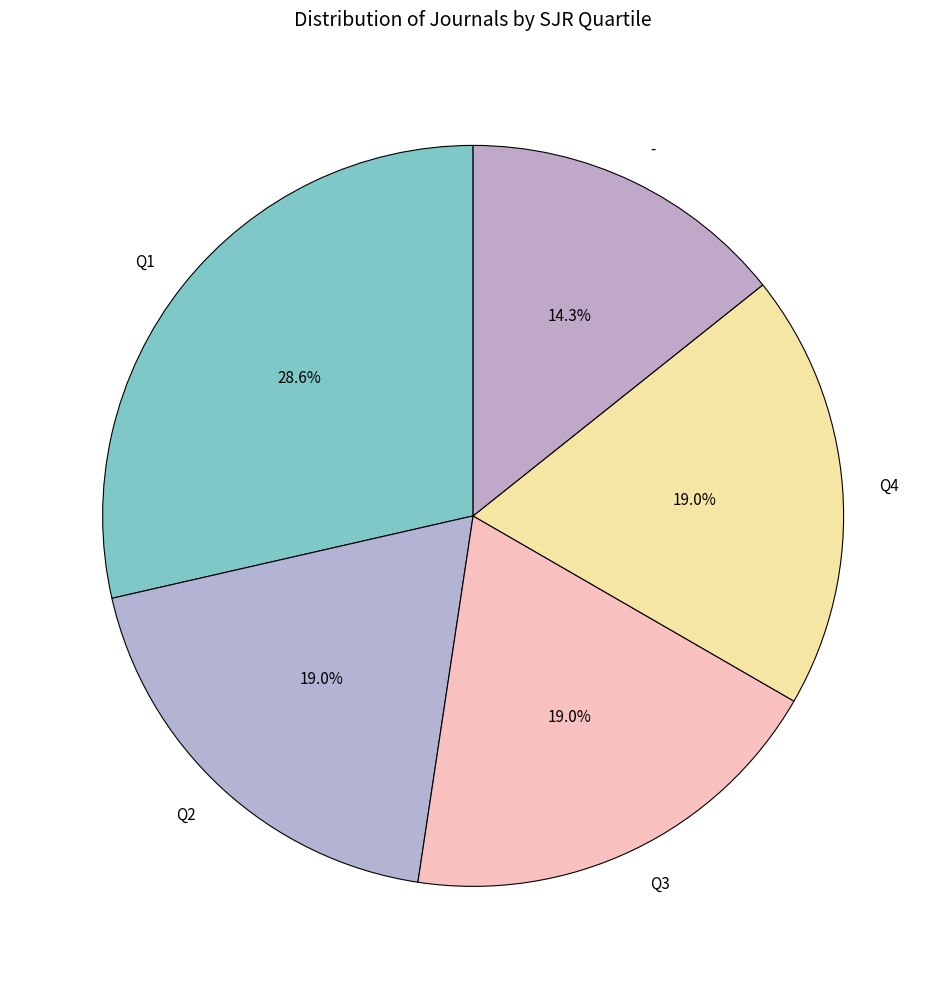

What is the largest slice in the pie chart?

Q1